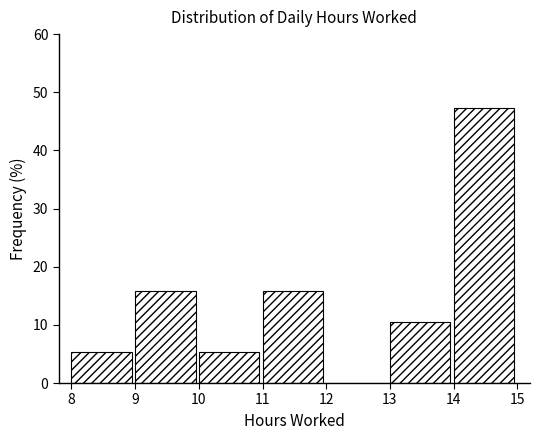

Which range on the x-axis has the tallest bar?

14 to 15